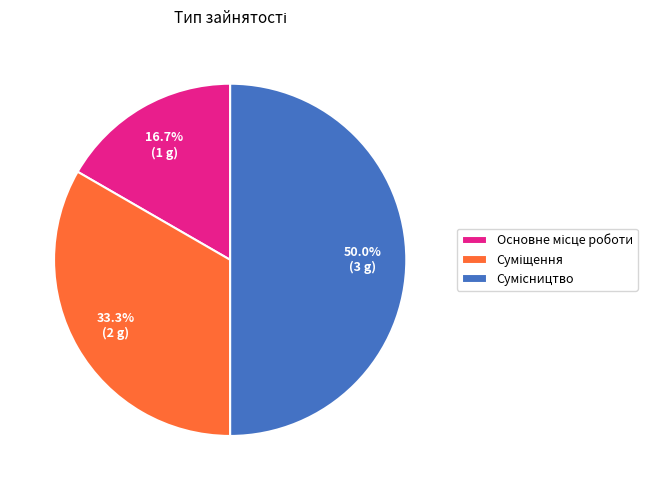

To the nearest percent, what percentage of the pie is Основне місце роботи?

17%